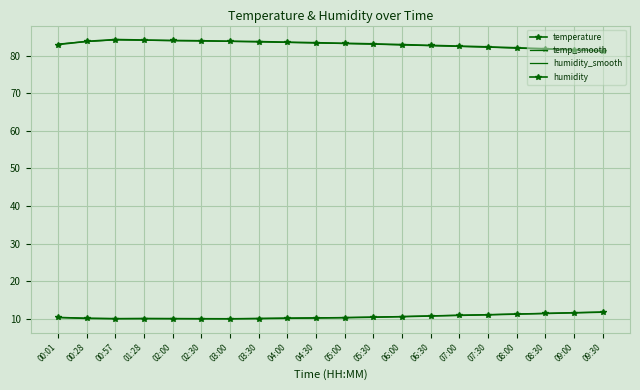

What position from the right is 05:00?

10